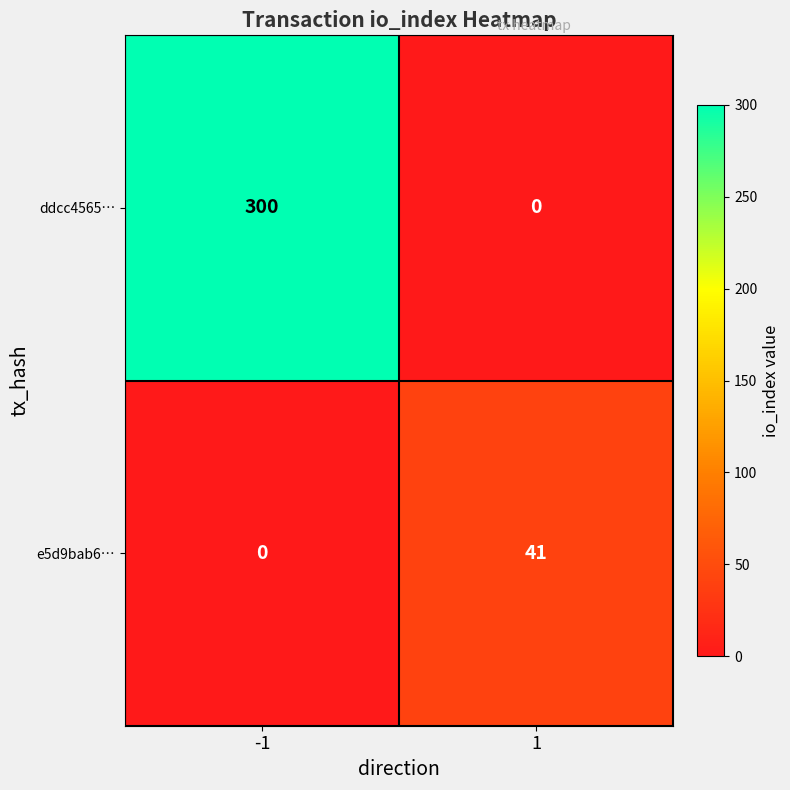

What is the highest value of the e5d9bab6… series?

41